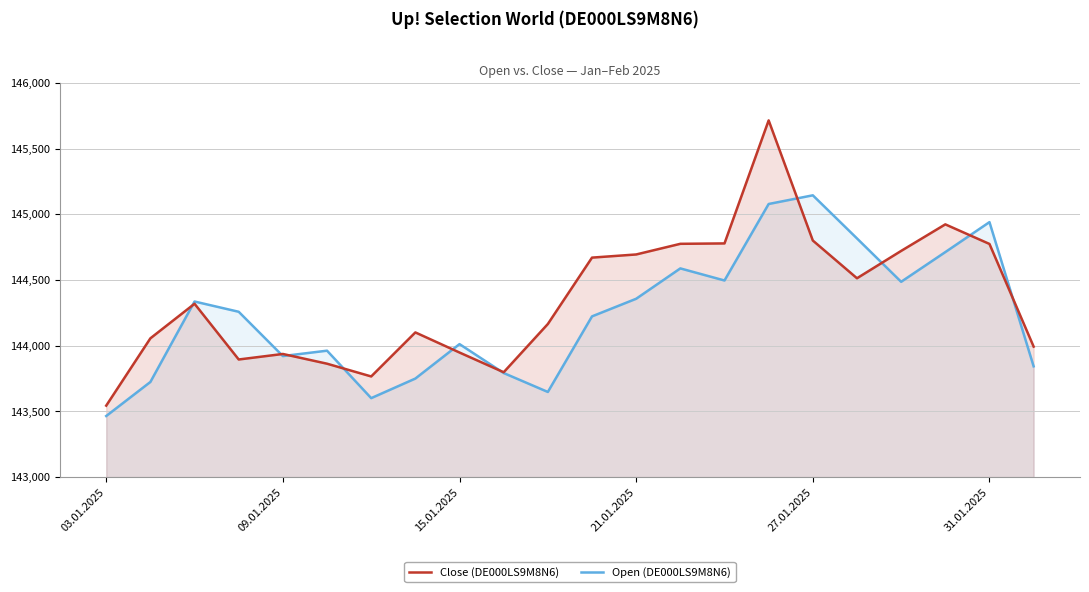

Which series has the largest range (max minus min)?

Close (DE000LS9M8N6)